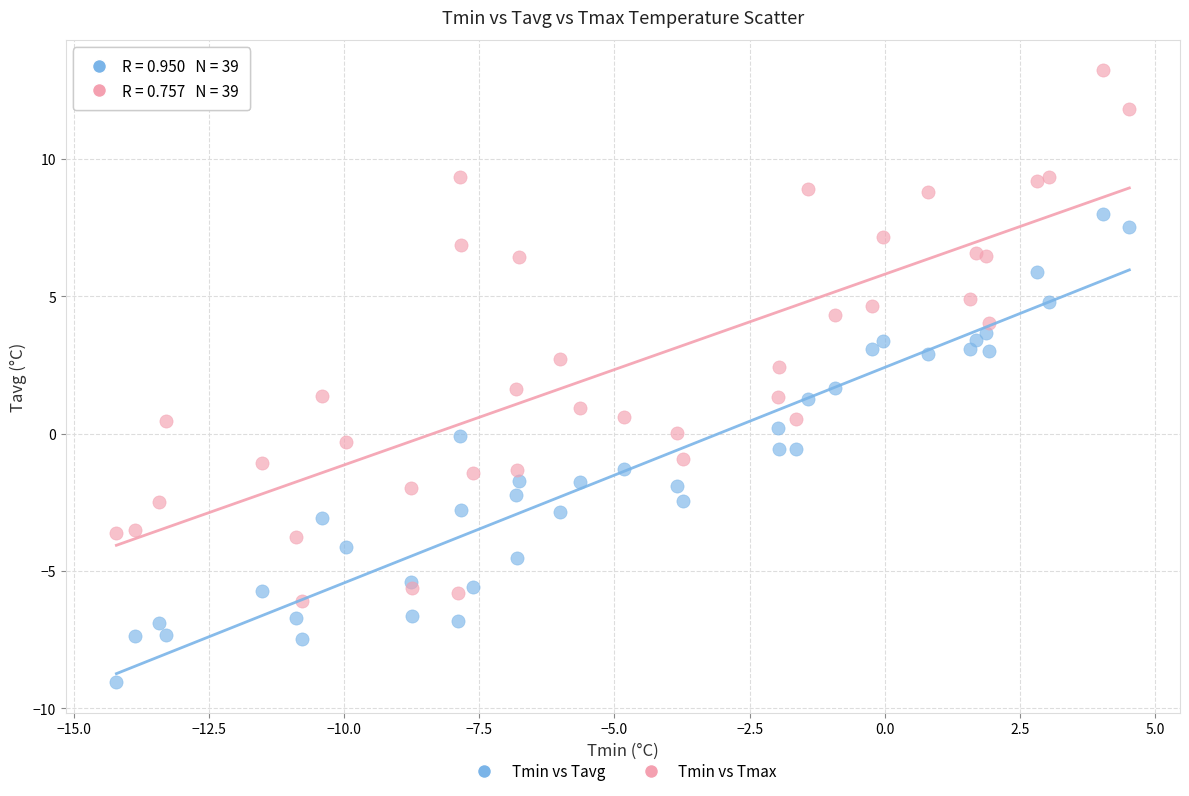

Which series reaches the maximum Y coordinate?

Tmin vs Tmax